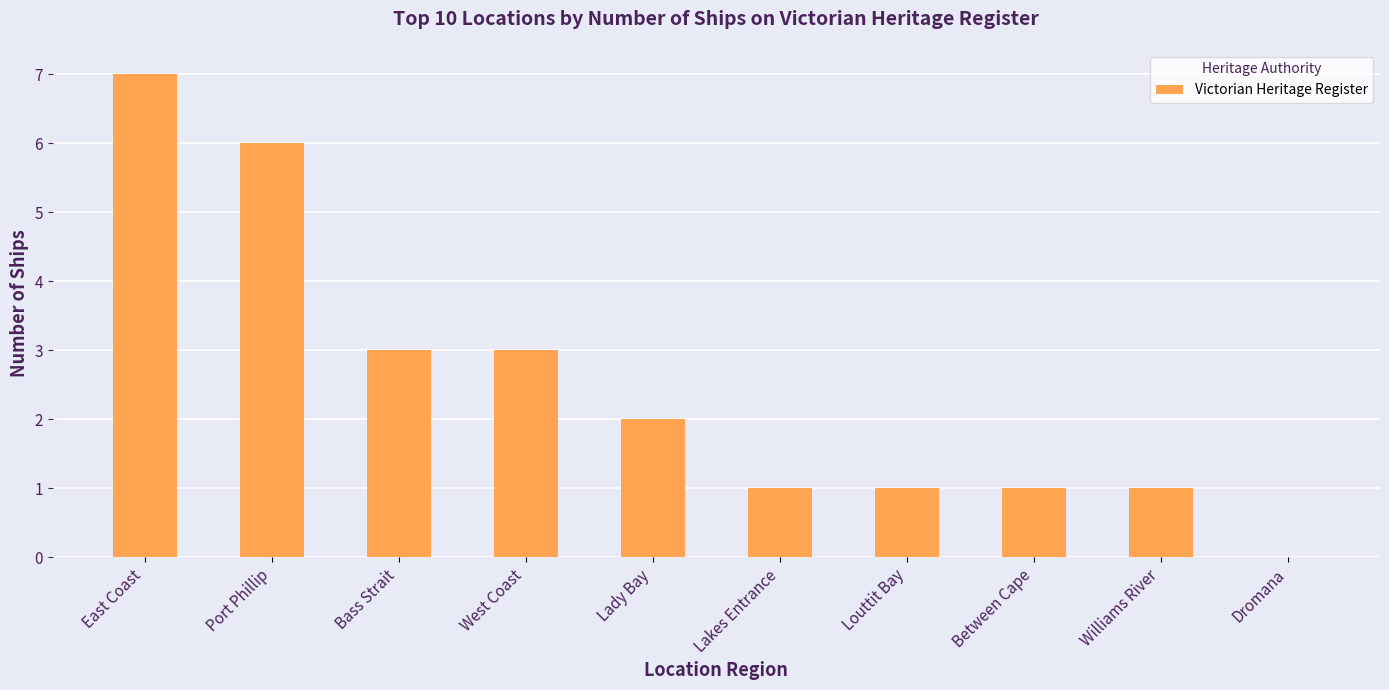

How many values are between 1 and 3?

7